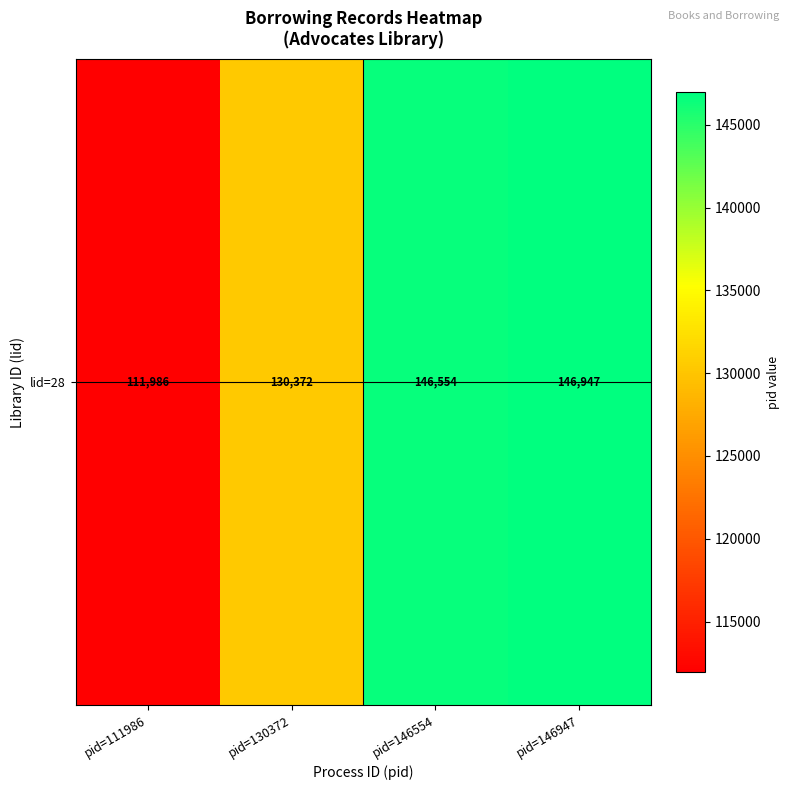

What is the average value?

133965